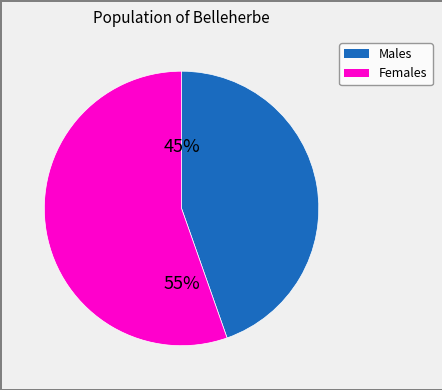

Does any single category account for the majority?

Yes